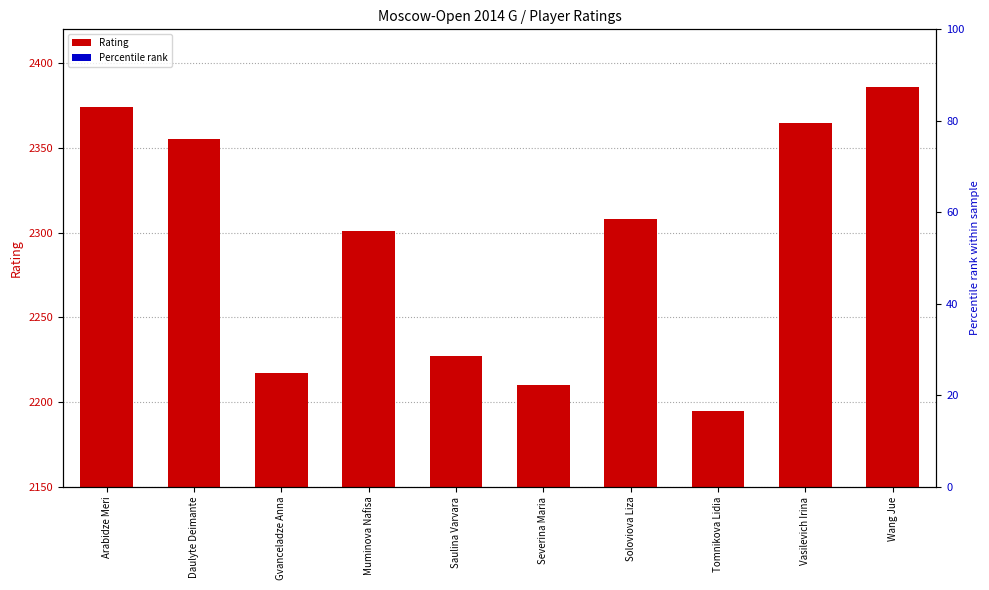

How many groups of bars are there?

10